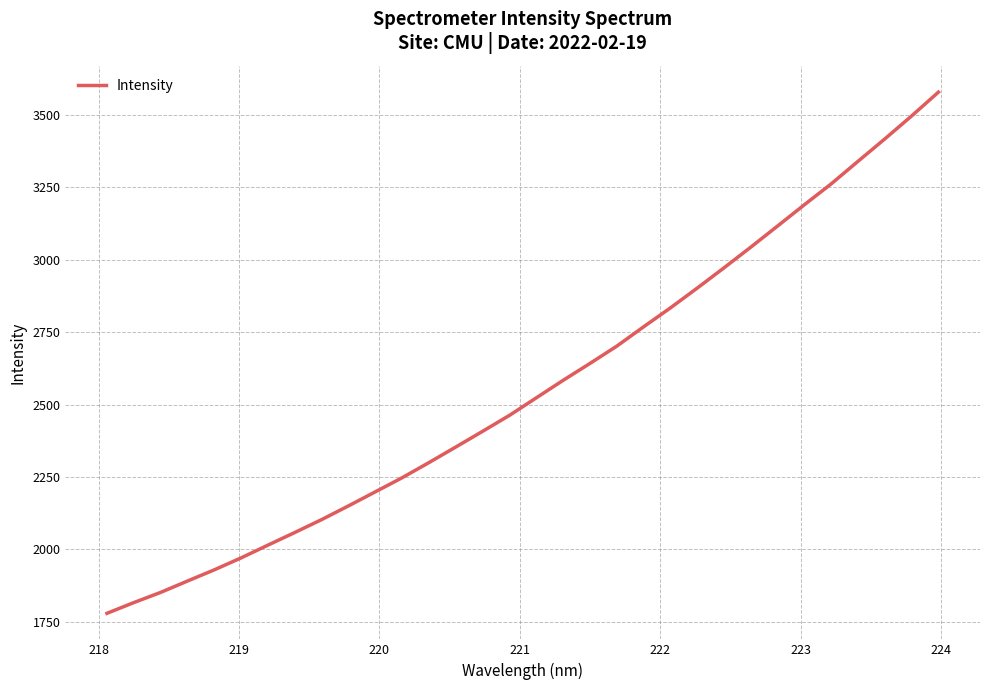

What is the minimum value shown in the chart?

1779.5